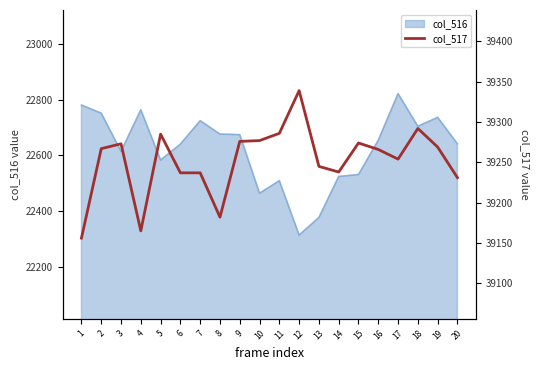

Reading left to right, extract all data points from this chart.

1=39156	2=39267	3=39273	4=39165	5=39285	6=39237	7=39237	8=39182	9=39276	10=39277	11=39286	12=39339	13=39245	14=39238	15=39274	16=39266	17=39254	18=39292	19=39269	20=39231